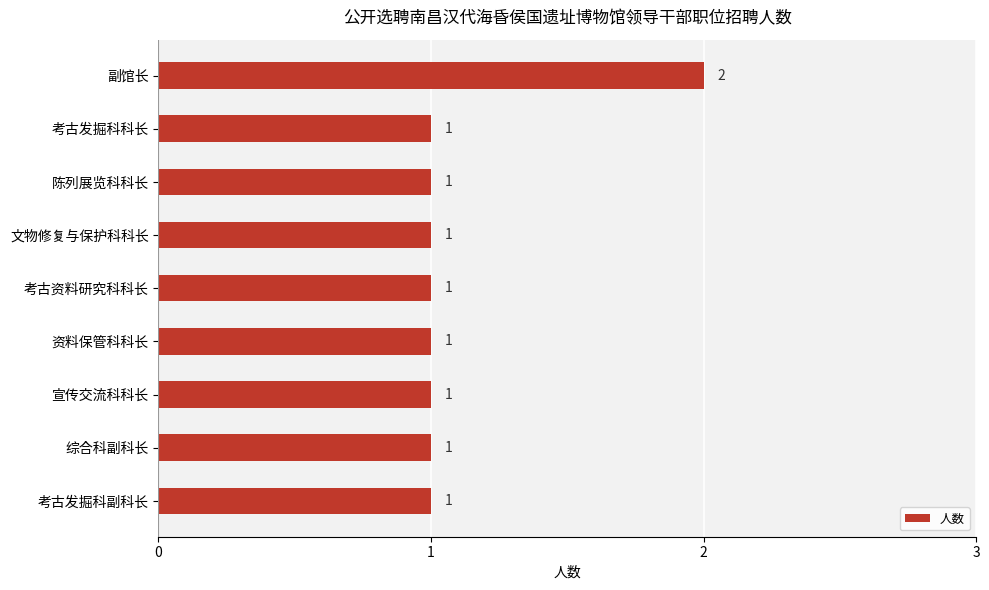

Does the chart contain stacked bars?

No